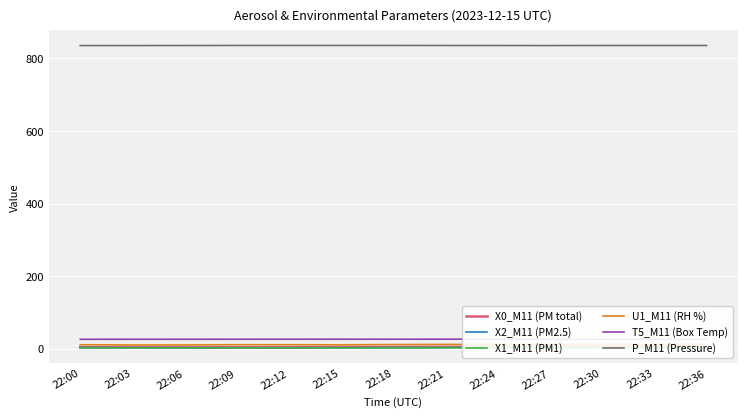

What are all the series names shown in the legend?

X0_M11 (PM total), X2_M11 (PM2.5), X1_M11 (PM1), U1_M11 (RH %), T5_M11 (Box Temp), P_M11 (Pressure)